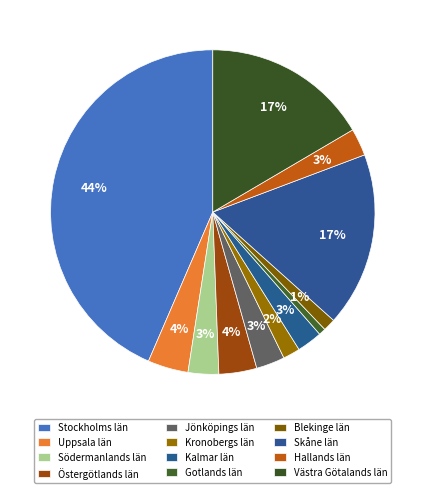

How many segments does this pie chart have?

12